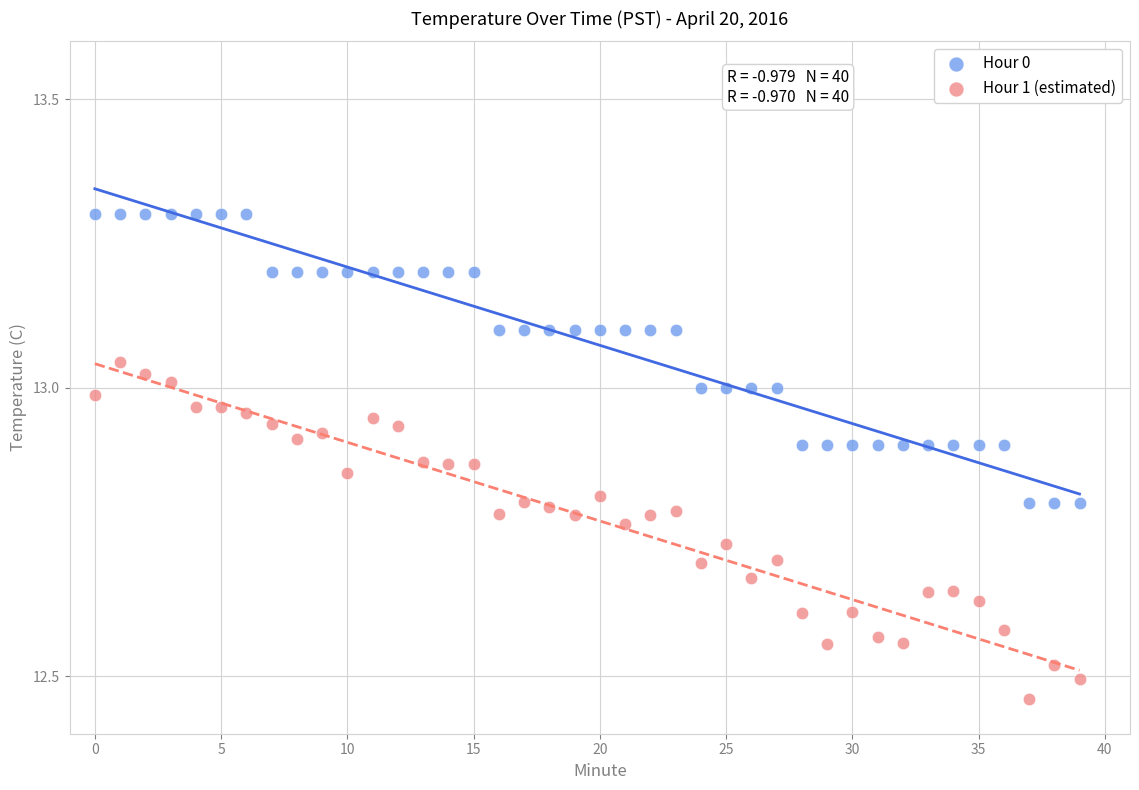

What are all the series names shown in the legend?

Hour 0, Hour 1 (estimated)